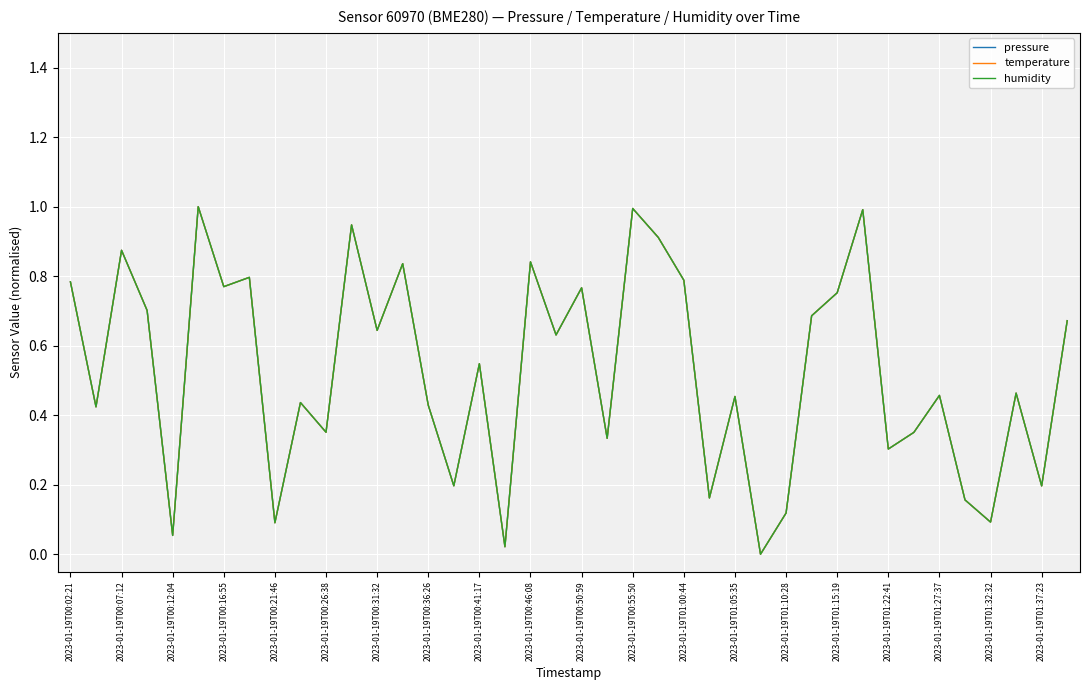

Is this an area chart (filled region under the line)?

No